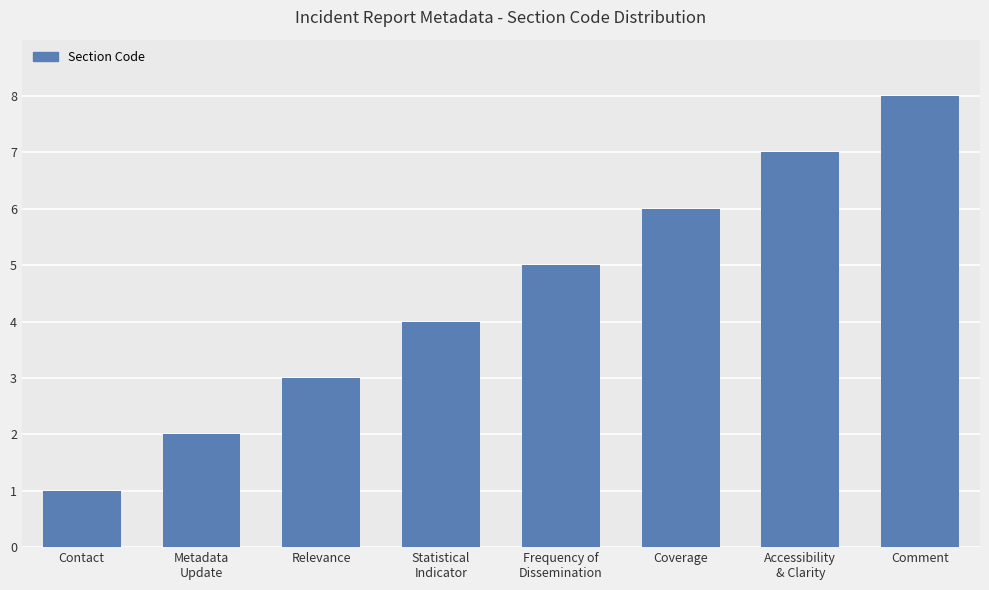

The value at Comment is 3. True or false?

False